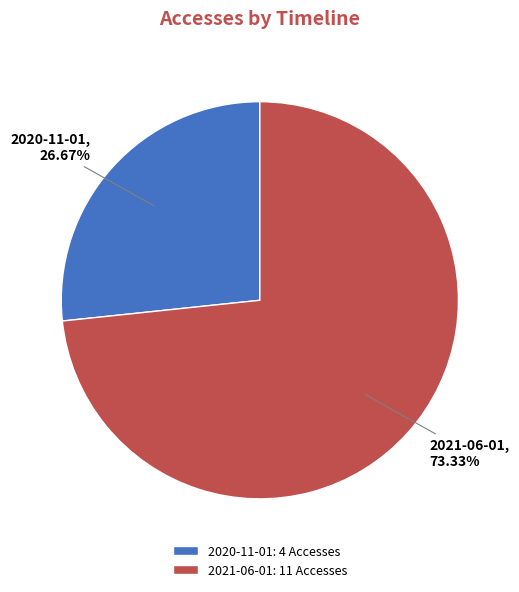

Is the sum of 2021-06-01 and 2020-11-01 greater than half?

Yes